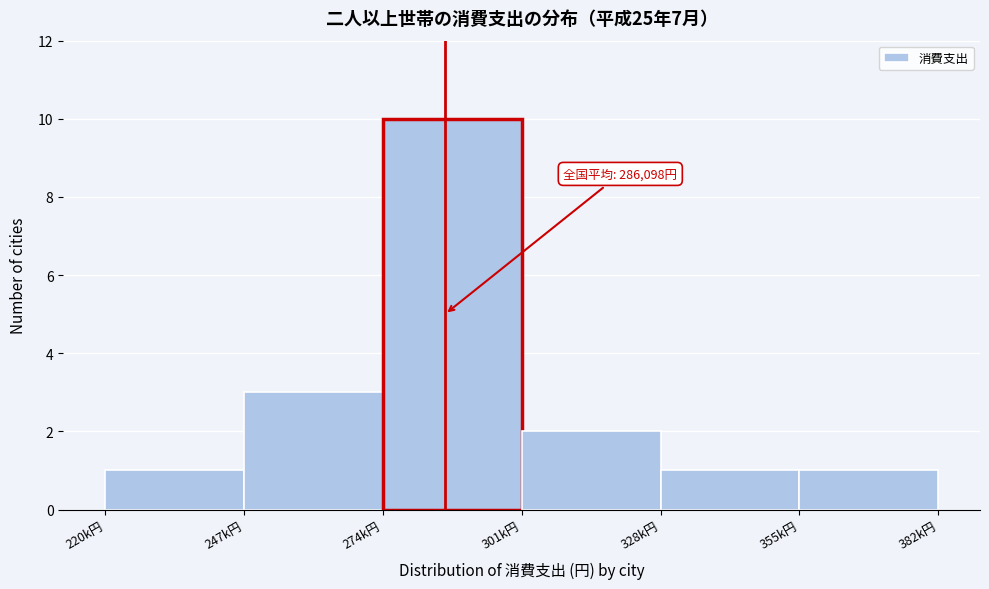

Reading right to left, what are all the values shown in this chart?

1	1	2	10	3	1